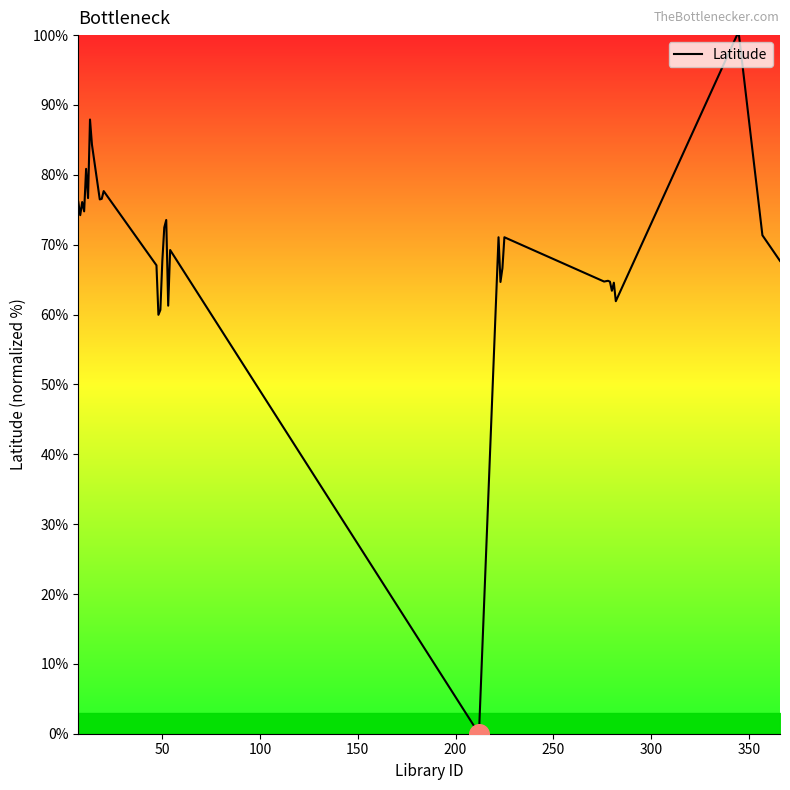

What is the maximum value shown in the chart?

100.0